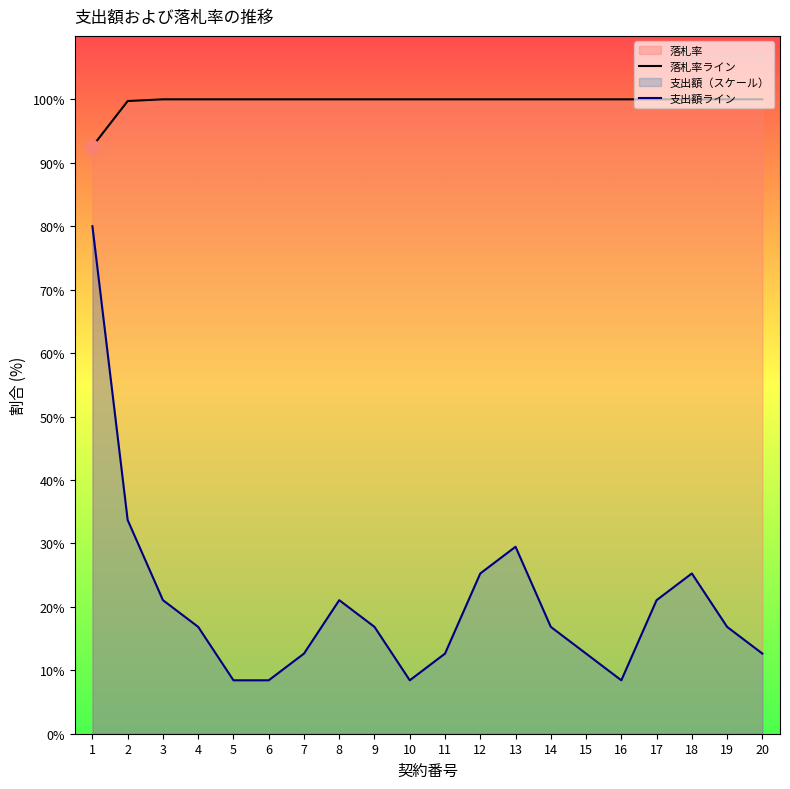

Is the value of 落札率ライン at 12 greater than the value of 支出額ライン at 1?

Yes